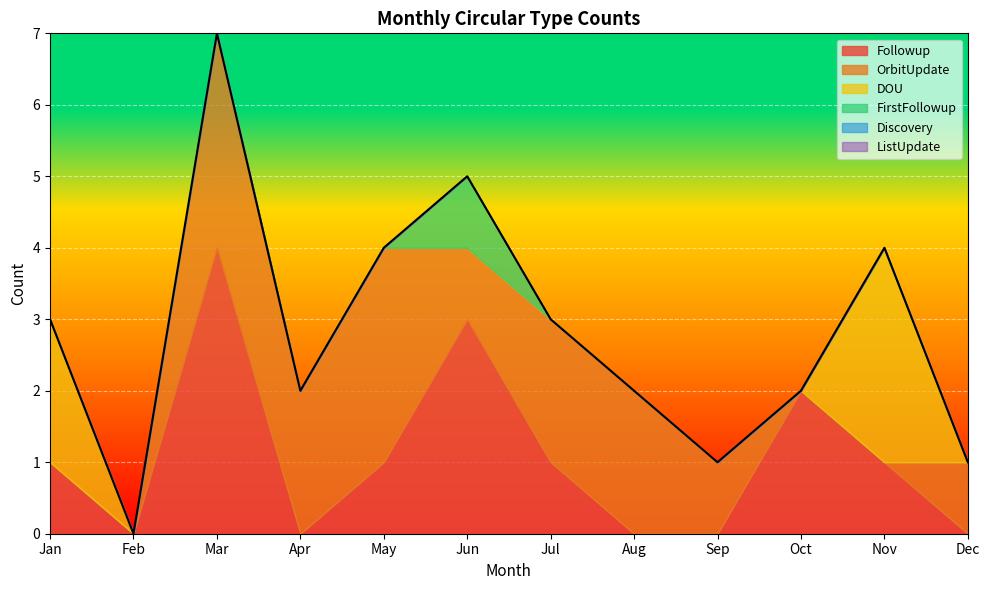

Between Sep and Jan, which is larger?

Jan